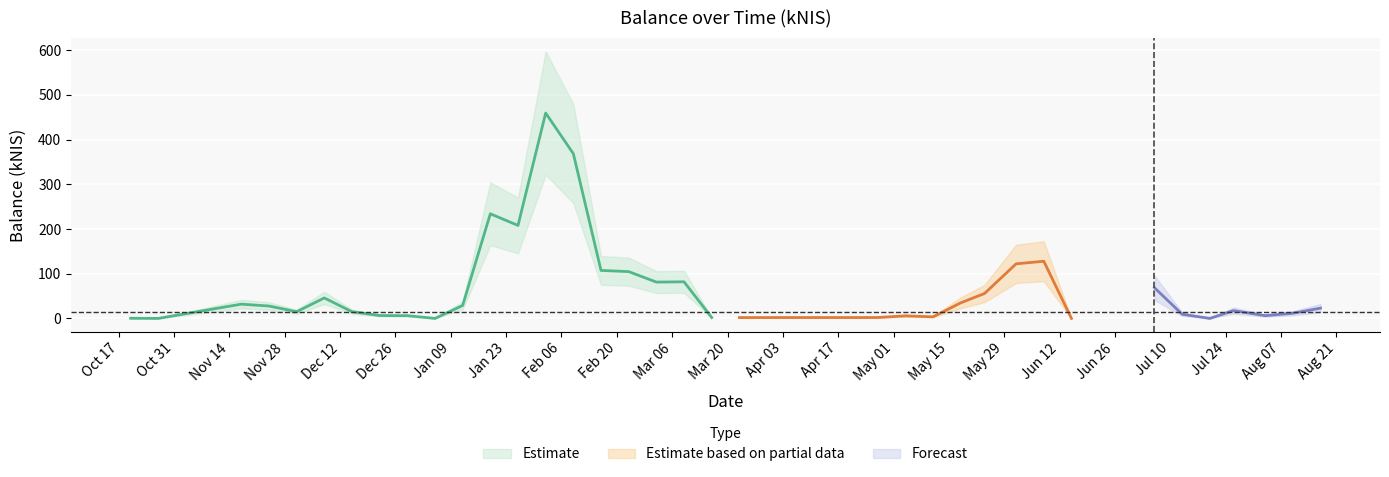

Between 2023-03-16 and 2023-03-30, which is larger?

2023-03-16